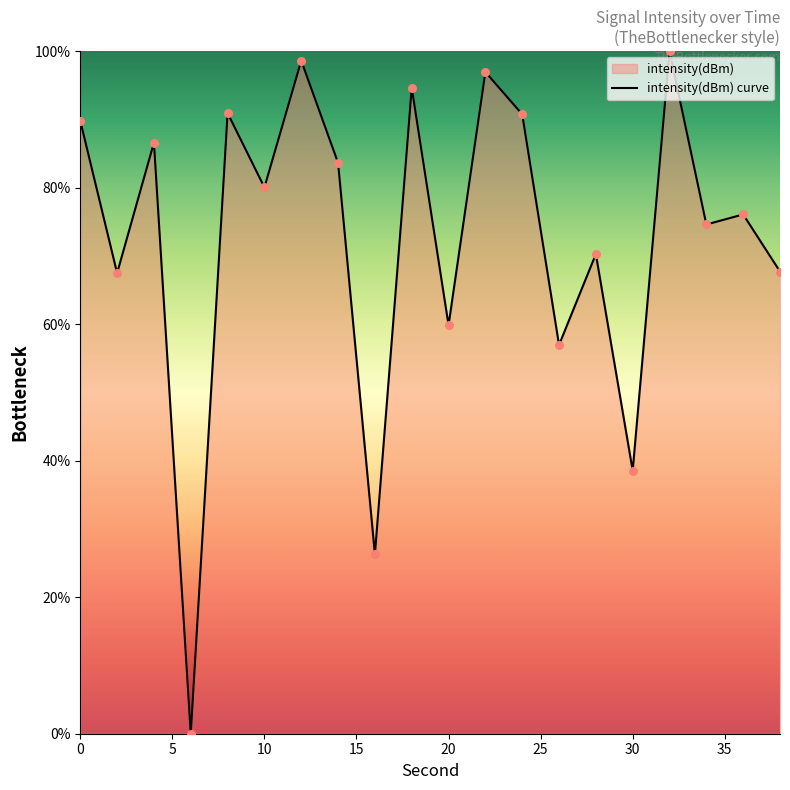

What is the ratio of the value at 32 to the value at 18?

1.1